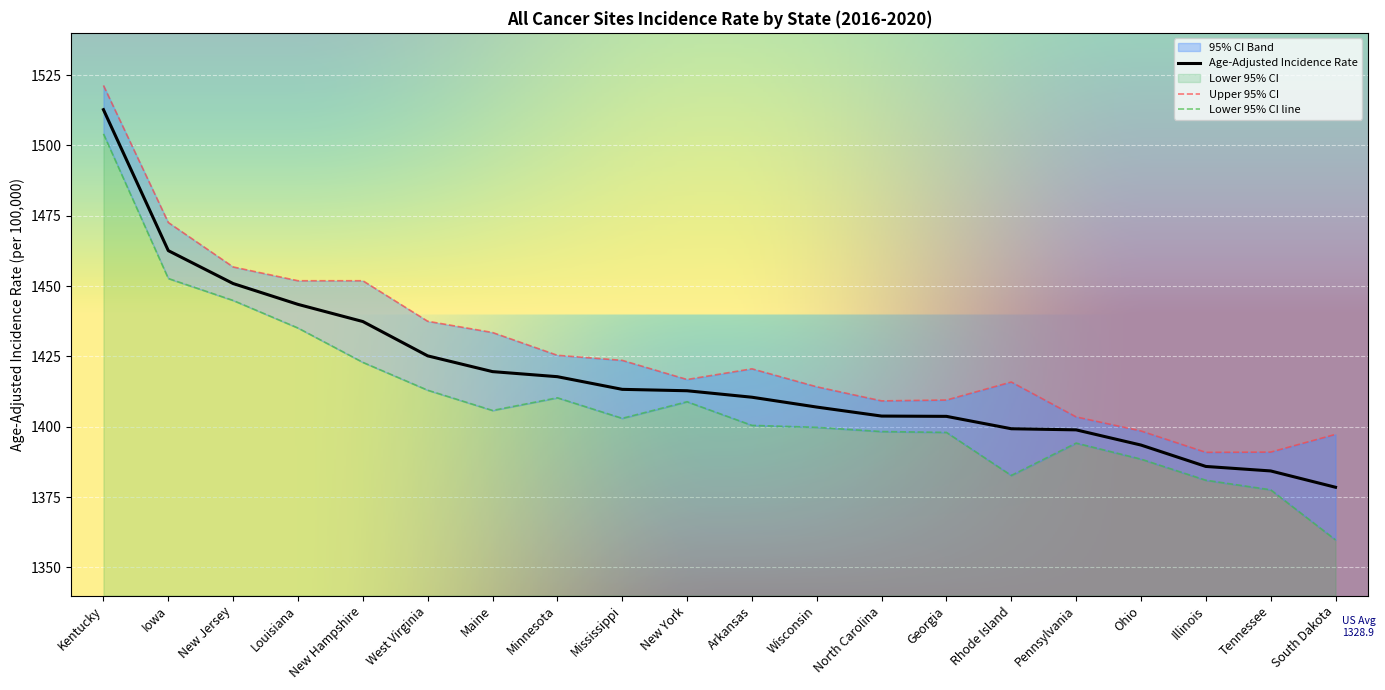

True or false: Upper 95% CI and Age-Adjusted Incidence Rate intersect in this chart.

False